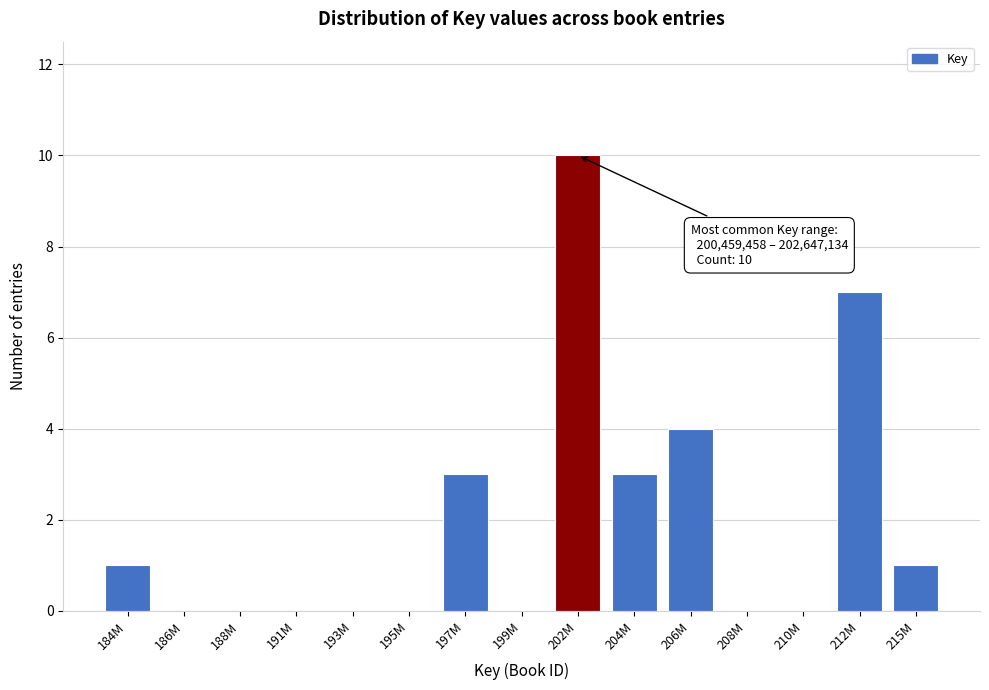

Reading right to left, list all the values displayed in this chart.

215M=1	212M=7	210M=0	208M=0	206M=4	204M=3	202M=10	199M=0	197M=3	195M=0	193M=0	191M=0	188M=0	186M=0	184M=1